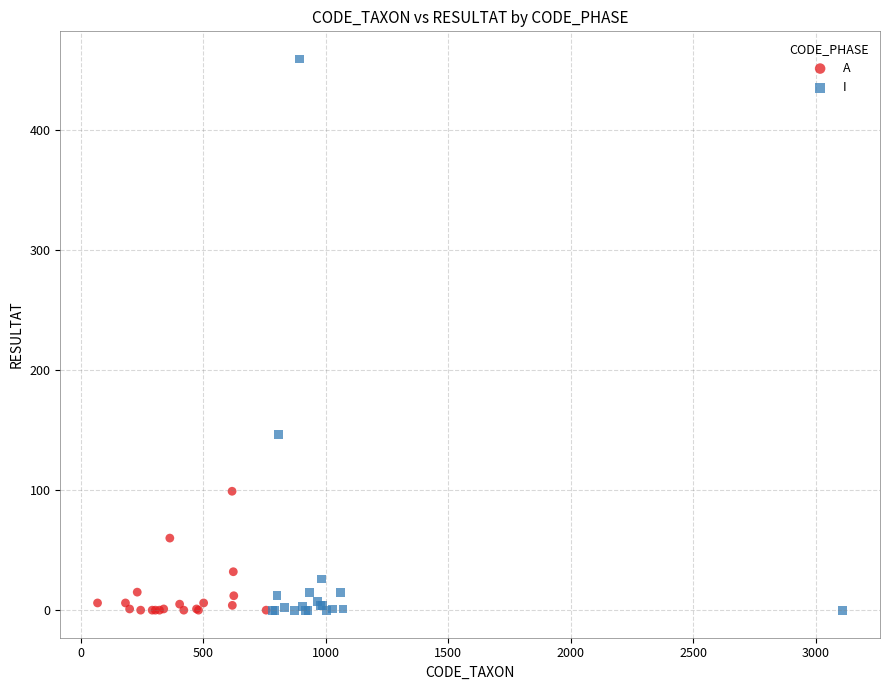

Which series has the largest Y range (max minus min)?

I